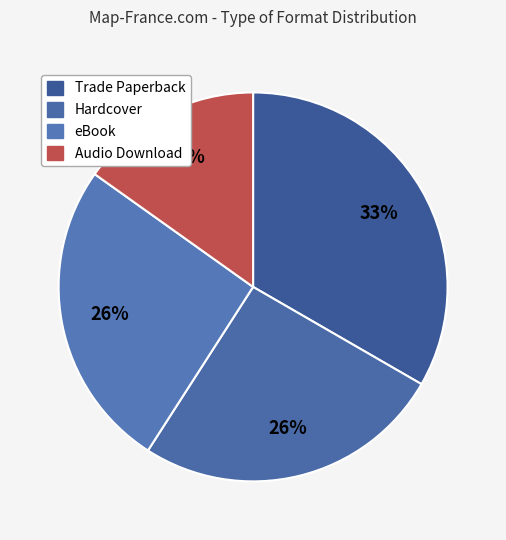

Which slice is the largest?

Trade Paperback